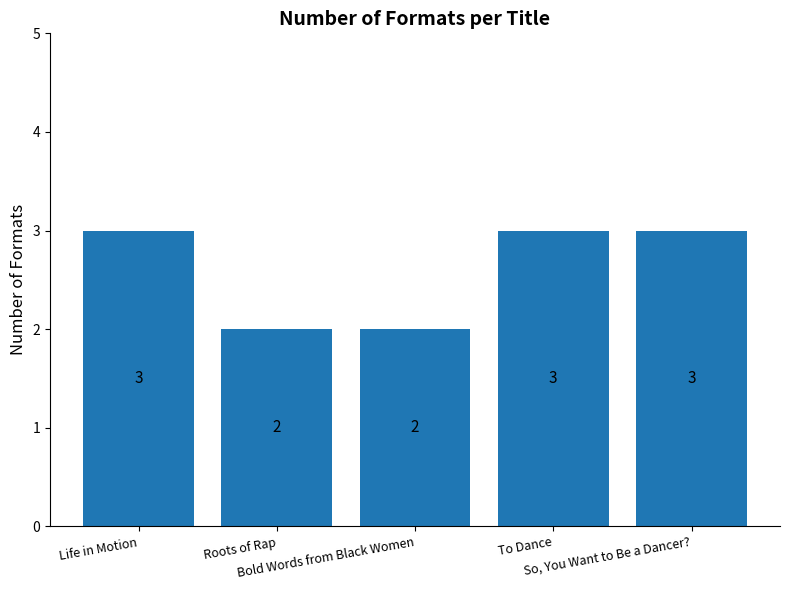

Reading left to right, extract all data points from this chart.

Life in Motion=3	Roots of Rap=2	Bold Words from Black Women=2	To Dance=3	So, You Want to Be a Dancer?=3